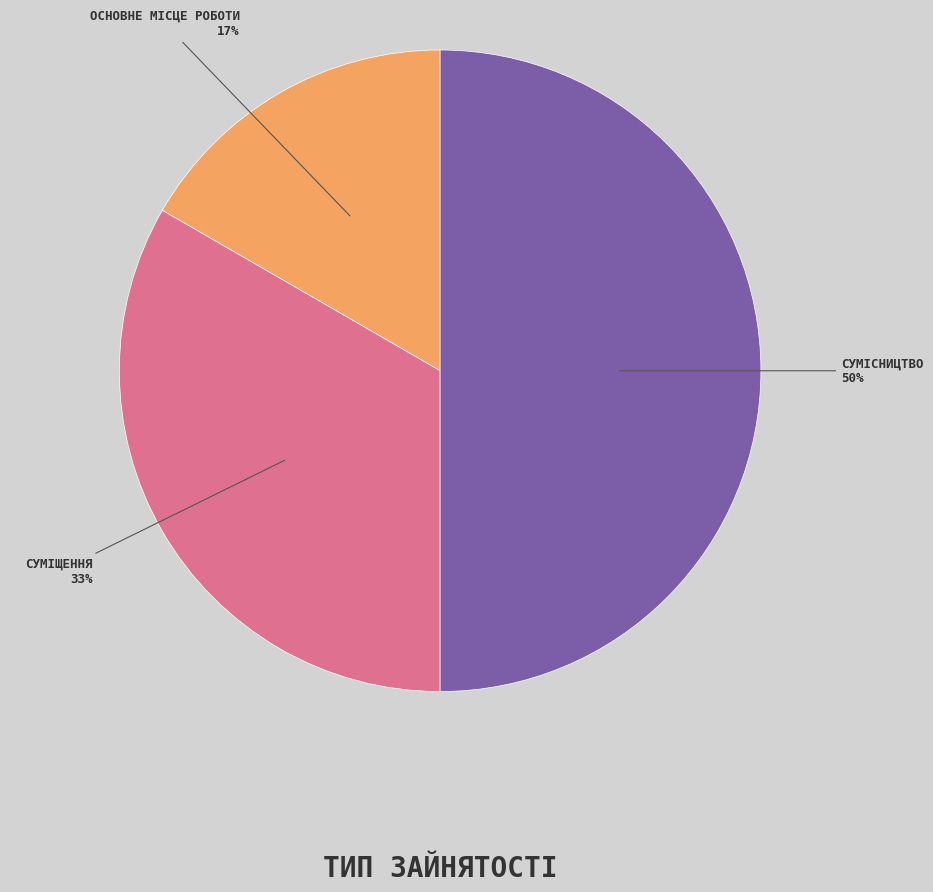

To the nearest percent, what is the average slice percentage?

33%